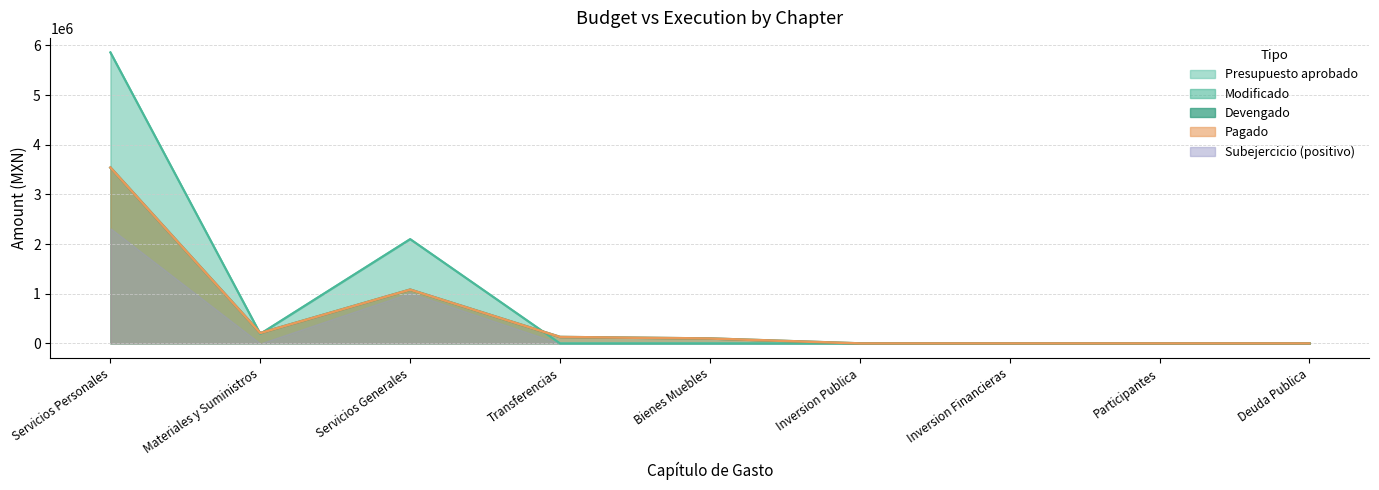

What is the highest value of the Modificado series?

5860000